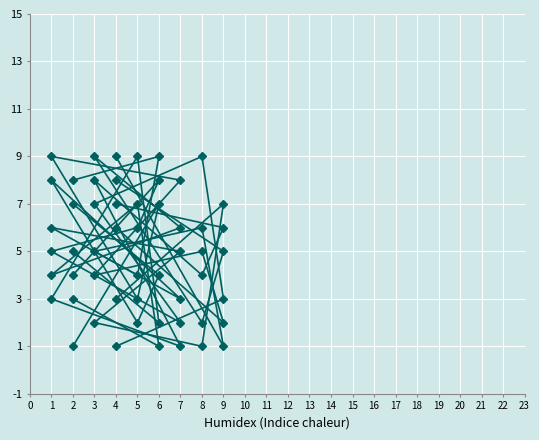

At how many categories does at least one series exceed 4?

9